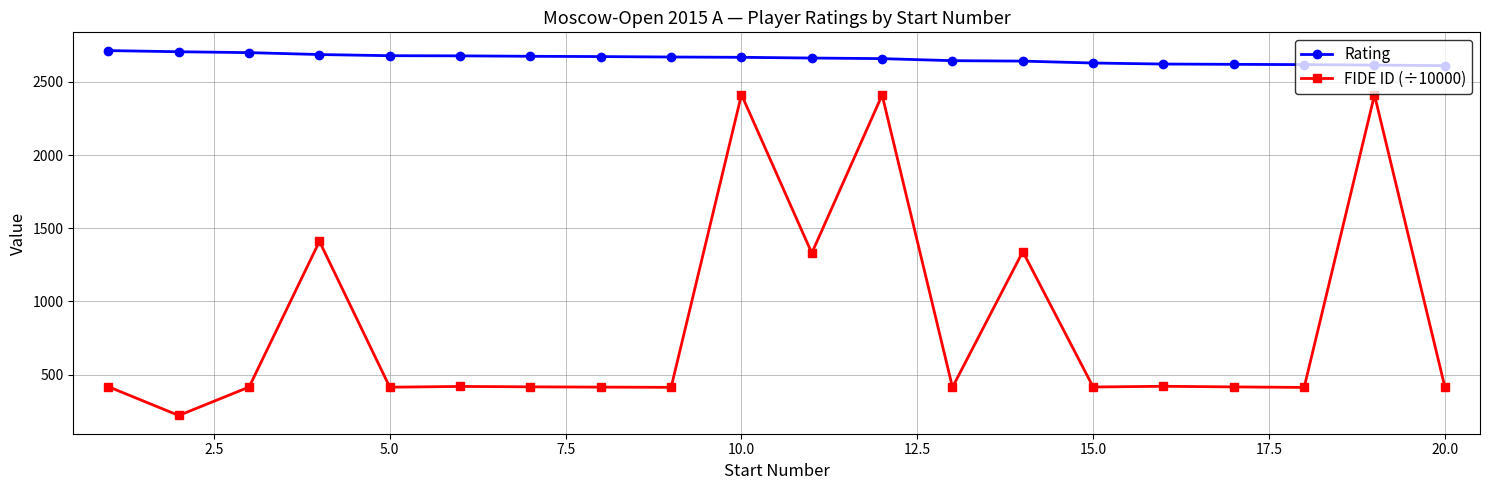

Which series has the widest spread of values?

FIDE ID (÷10000)